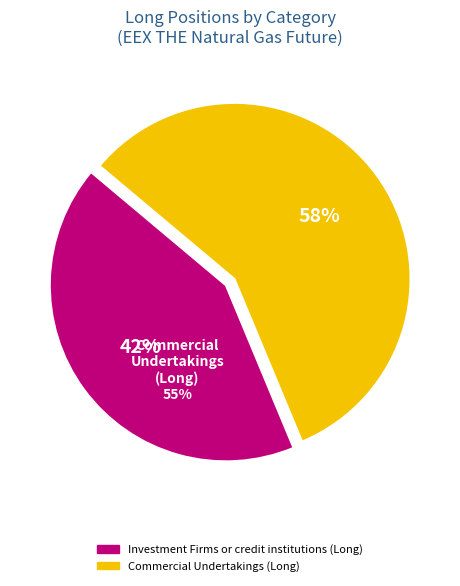

What is the largest slice in the pie chart?

Commercial Undertakings (Long)